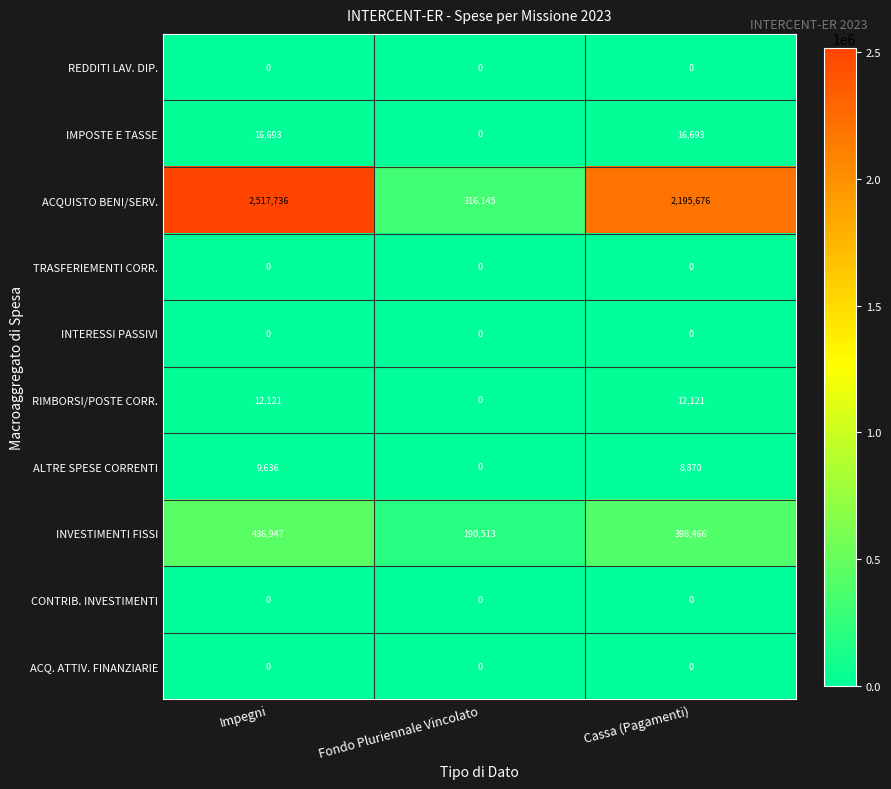

The value of ALTRE SPESE CORRENTI at Impegni is 14637. True or false?

False